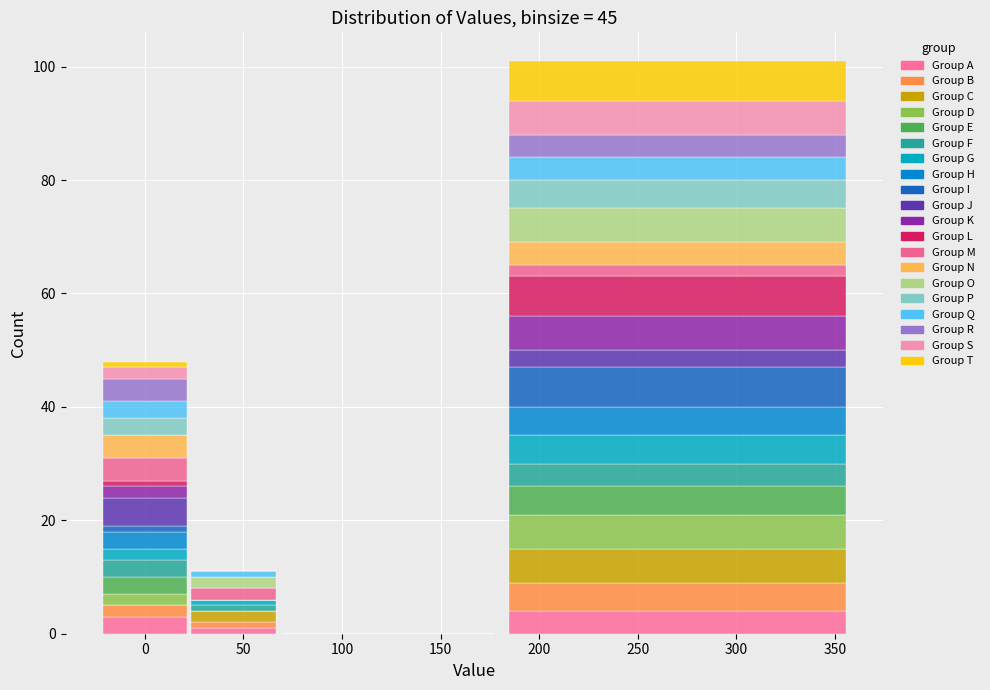

Reading left to right, list every stacked bar in this chart as the range it spans on the x-axis followed by its total height. Neither the bar edges nor the heights are printed on the chart, so give them approximately, as read against the axes.

-22.5 to 22.5: 48
22.5 to 67.5: 12
67.5 to 180.0: 0
180.0 to 360.0: 102